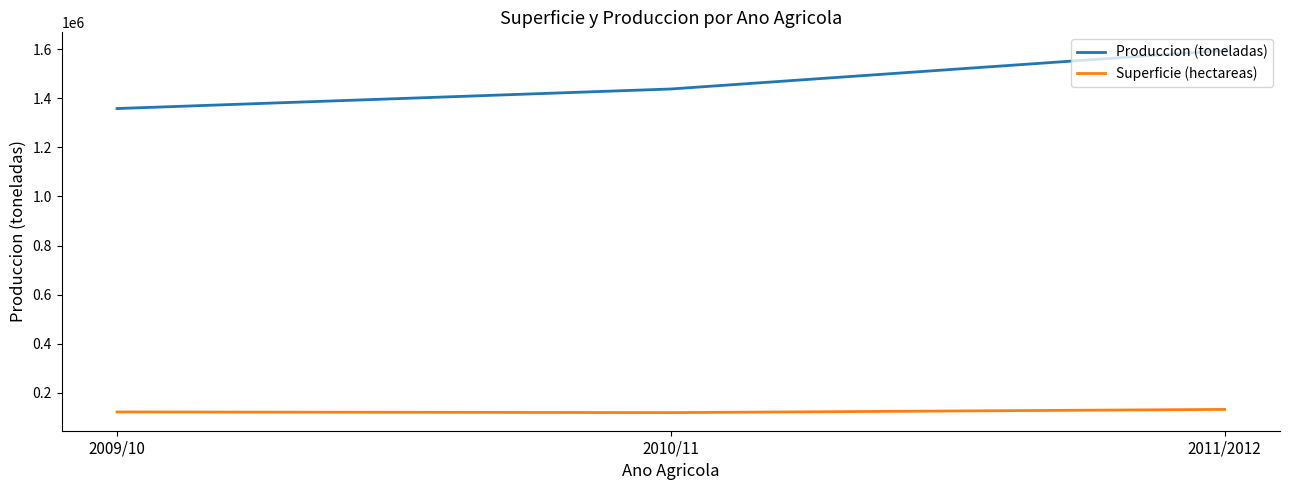

Which series has the widest spread of values?

Produccion (toneladas)